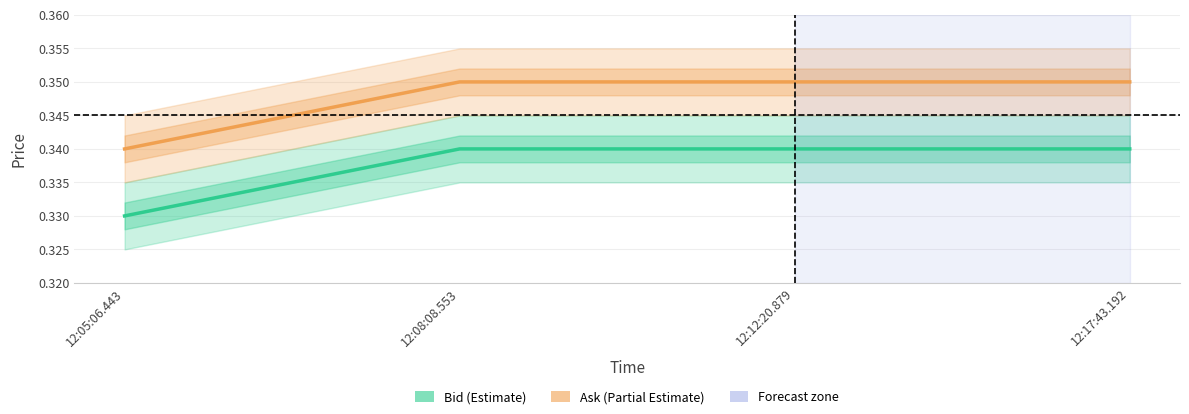

At which category is the sum across all series the highest?

12:08:08.553